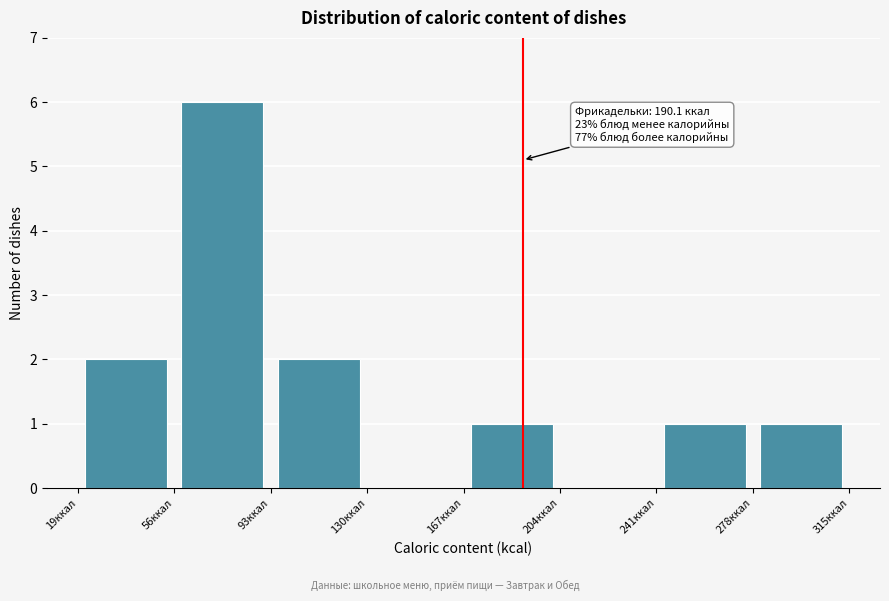

Which range on the x-axis has the tallest bar?

55 to 95